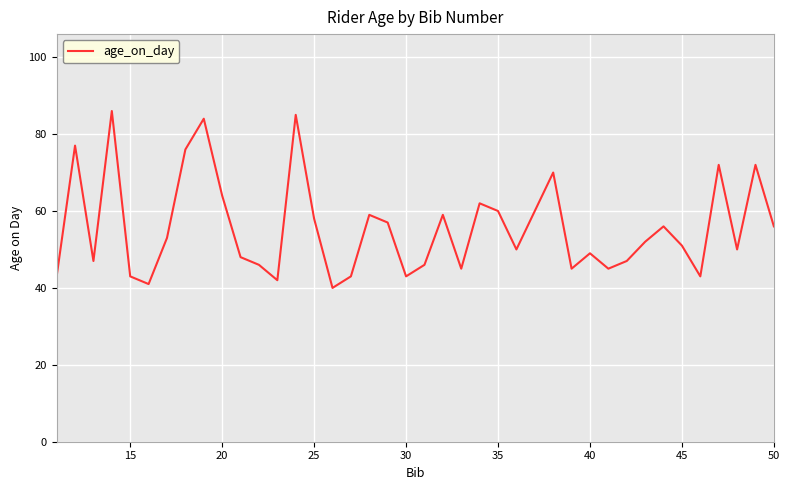

What is the minimum value shown in the chart?

40